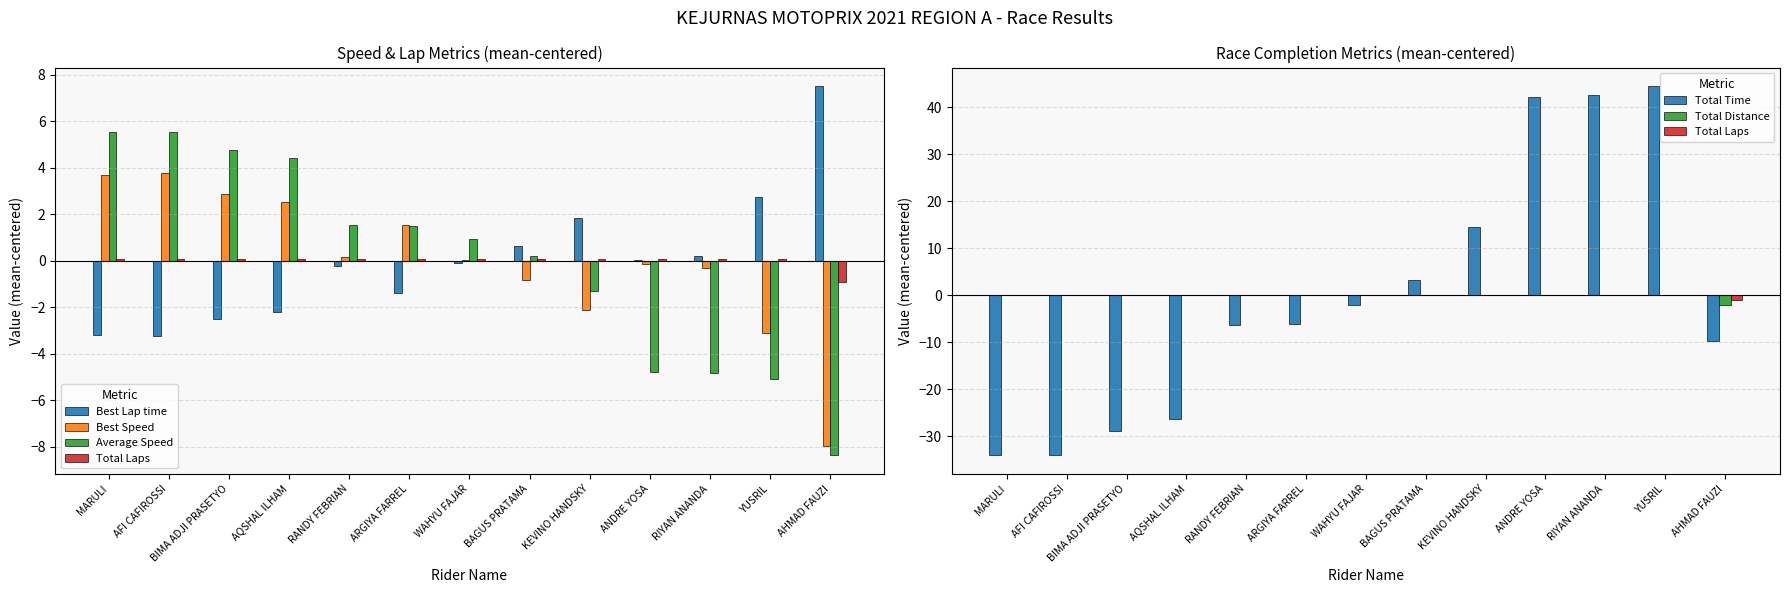

The Average Speed series shows 1.2 at AQSHAL ILHAM. True or false?

False